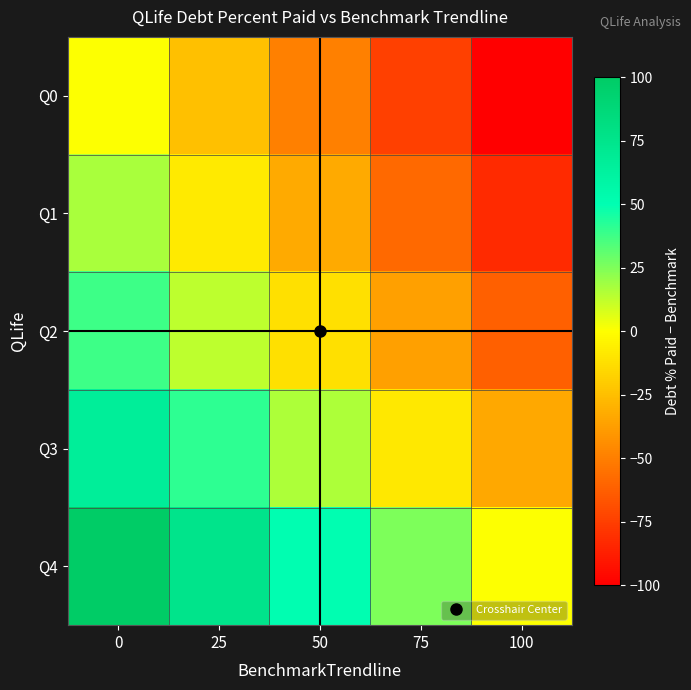

Reading left to right, what are all the values shown in this chart?

Q0: 0=0.0	25=-25.0	50=-50.0	75=-75.0	100=-100.0
Q1: 0=17.1	25=-7.9	50=-32.9	75=-57.9	100=-82.9
Q2: 0=38.1	25=13.1	50=-11.9	75=-36.9	100=-61.9
Q3: 0=66.1	25=41.1	50=16.1	75=-8.9	100=-33.9
Q4: 0=100.0	25=75.0	50=50.0	75=25.0	100=0.0